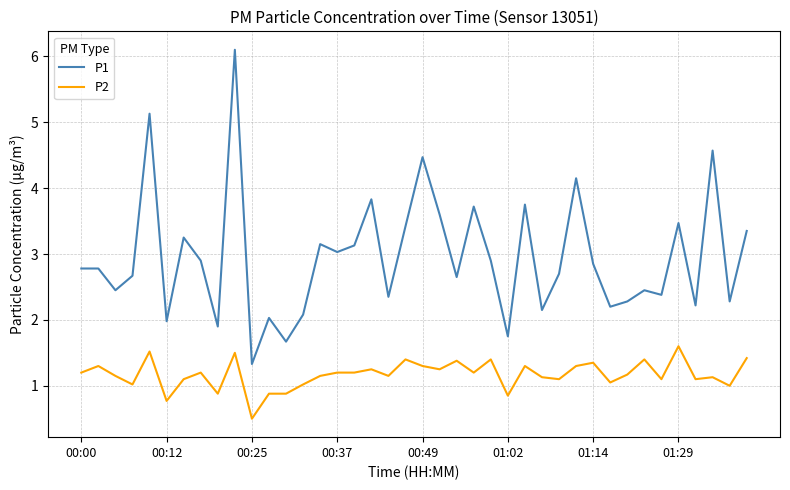

True or false: P2 and P1 intersect in this chart.

False